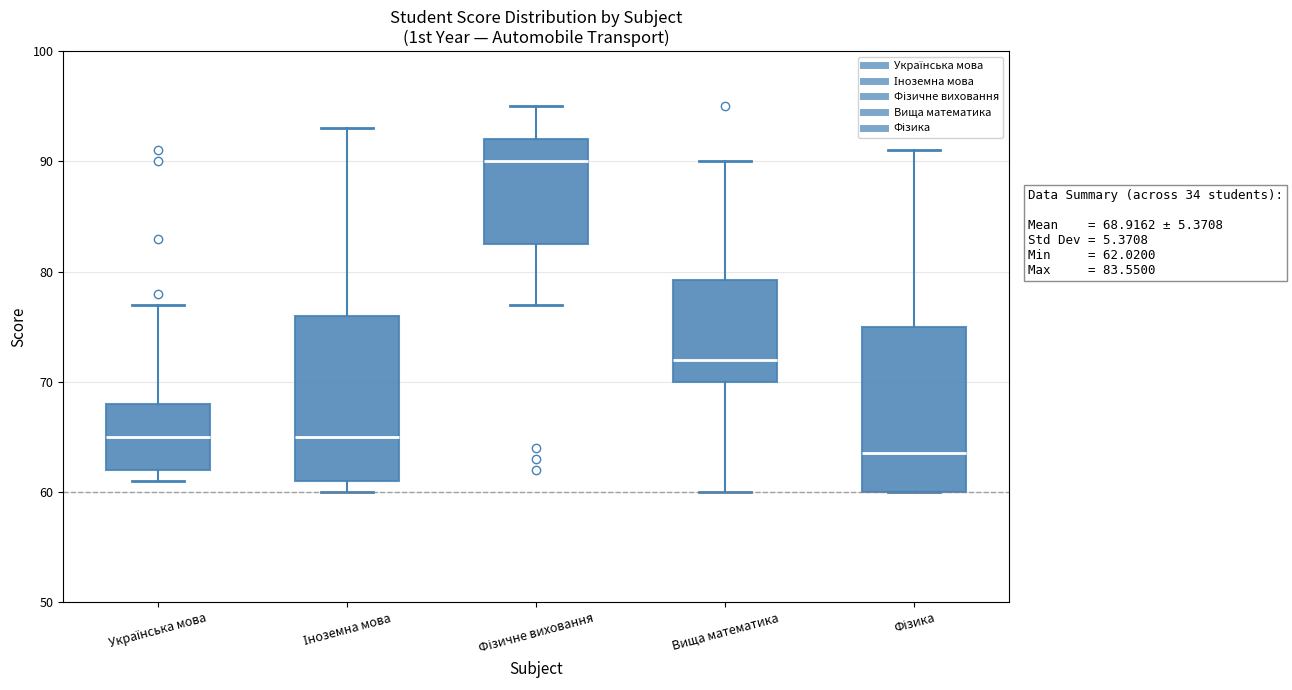

Which box's median line is the highest?

Фізичне виховання